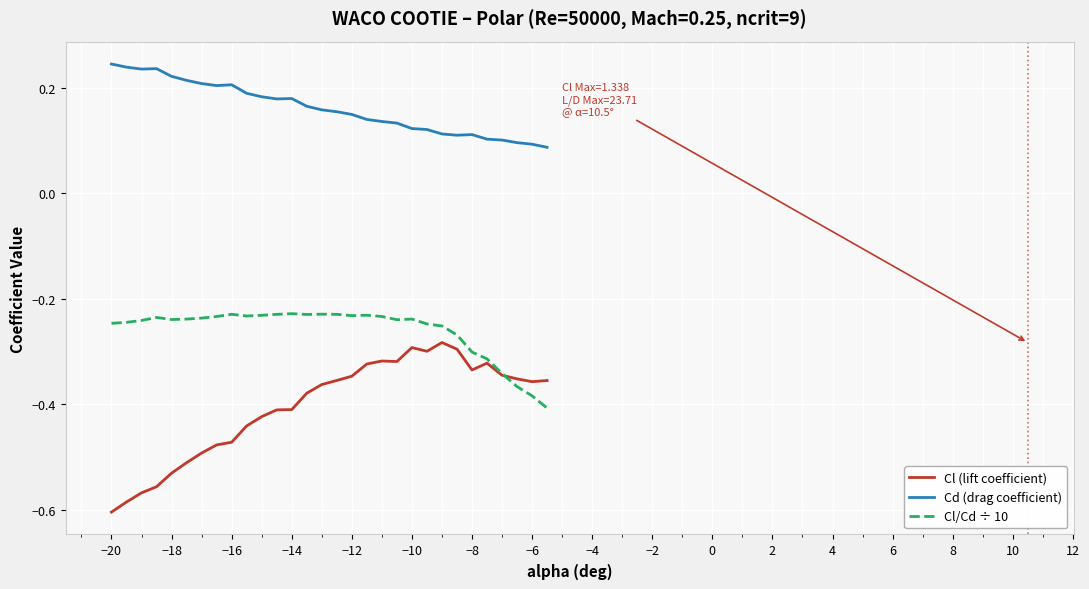

Which series has the largest total across all categories?

Cd (drag coefficient)